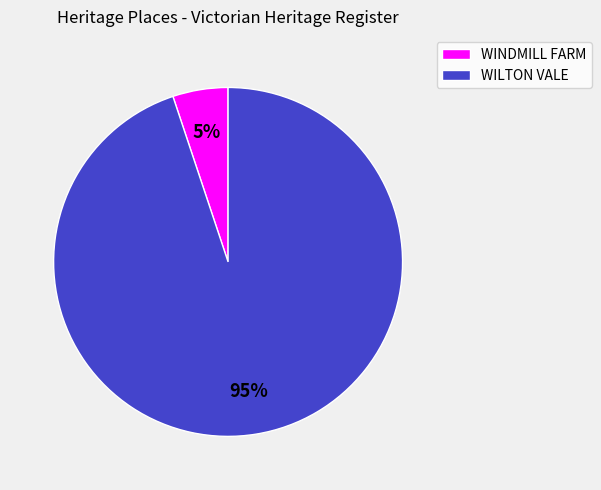

To the nearest percent, what is the average slice percentage?

50%